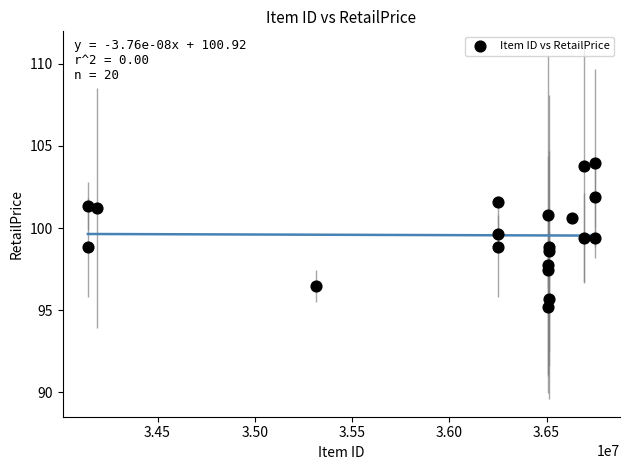

What is the range of Y values (max minus min)?

8.7